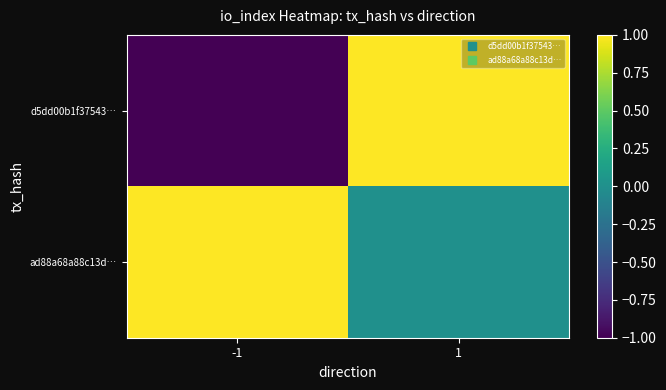

Reading left to right, what are all the values shown in this chart?

d5dd00b1f37543…: -1=-1	1=1
ad88a68a88c13d…: -1=1	1=0